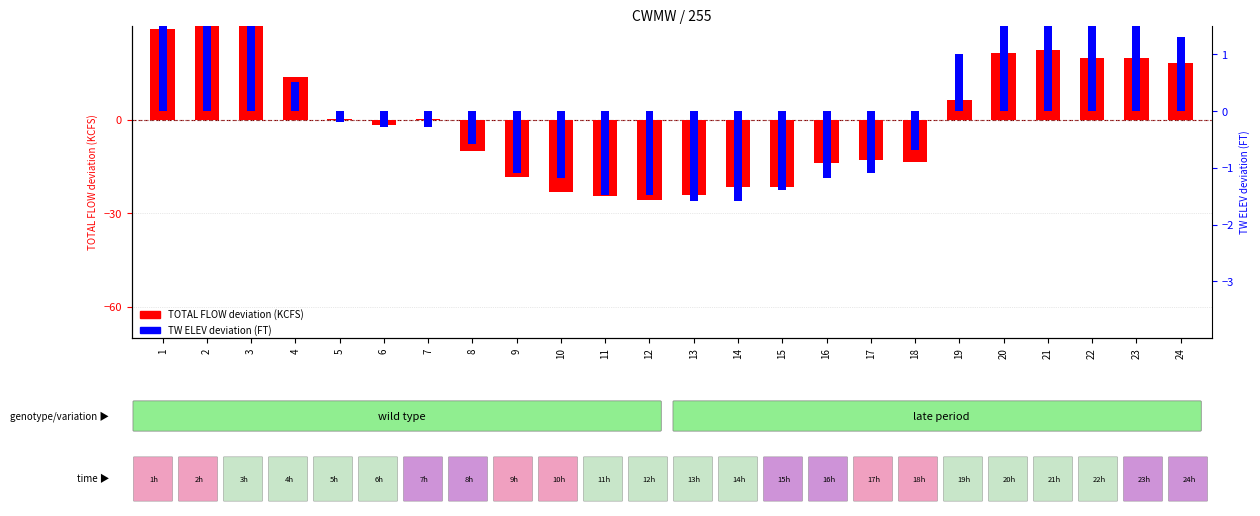

How many categories are shown in the chart?

24